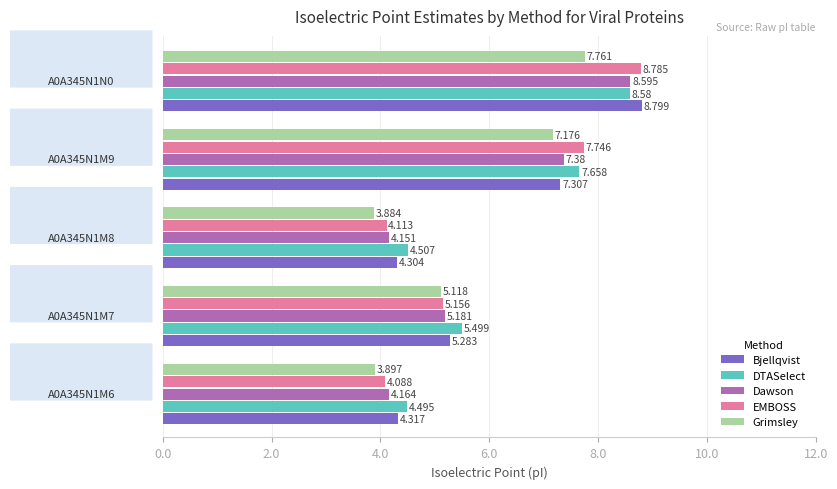

Which series has the widest spread of values?

EMBOSS